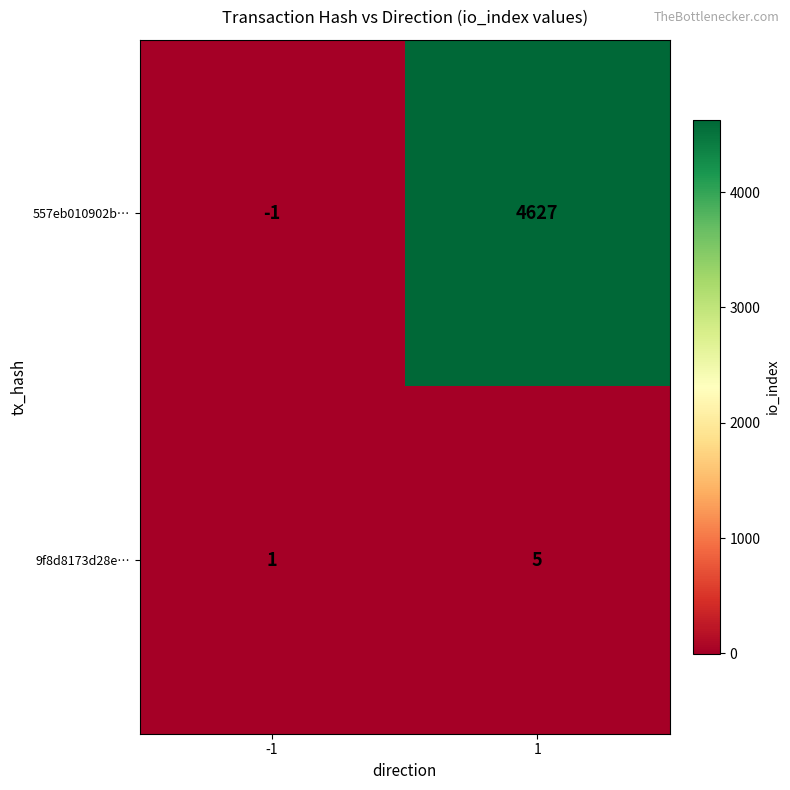

How many distinct data groups are displayed?

2